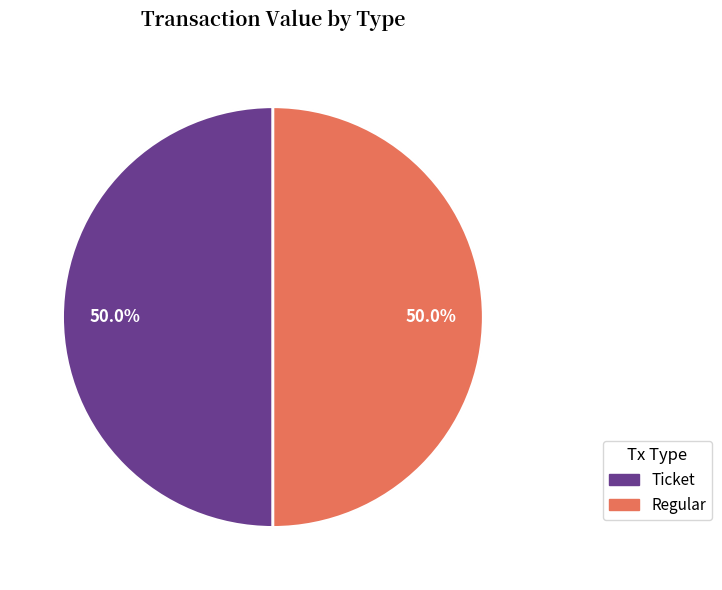

What percentage do Regular (io_index=13) and Ticket (io_index=0) together represent?

100.0%